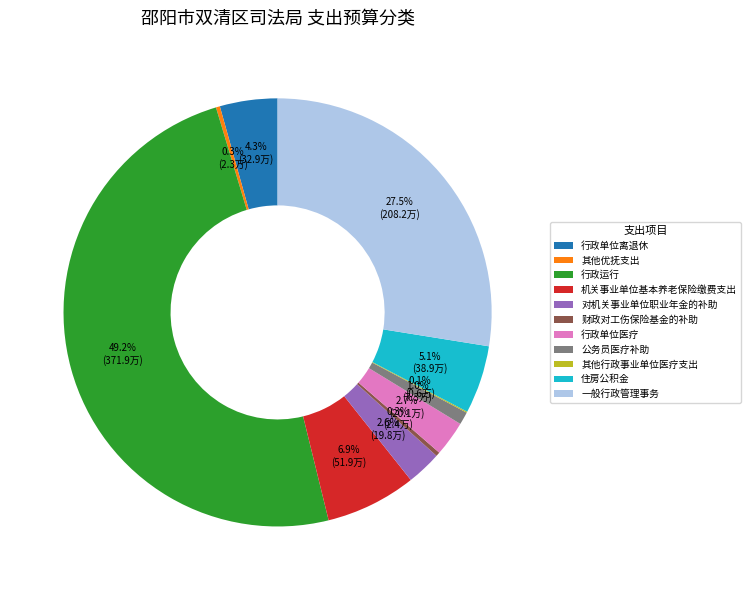

The 财政对工伤保险基金的补助 slice represents 0% of the pie. True or false?

True